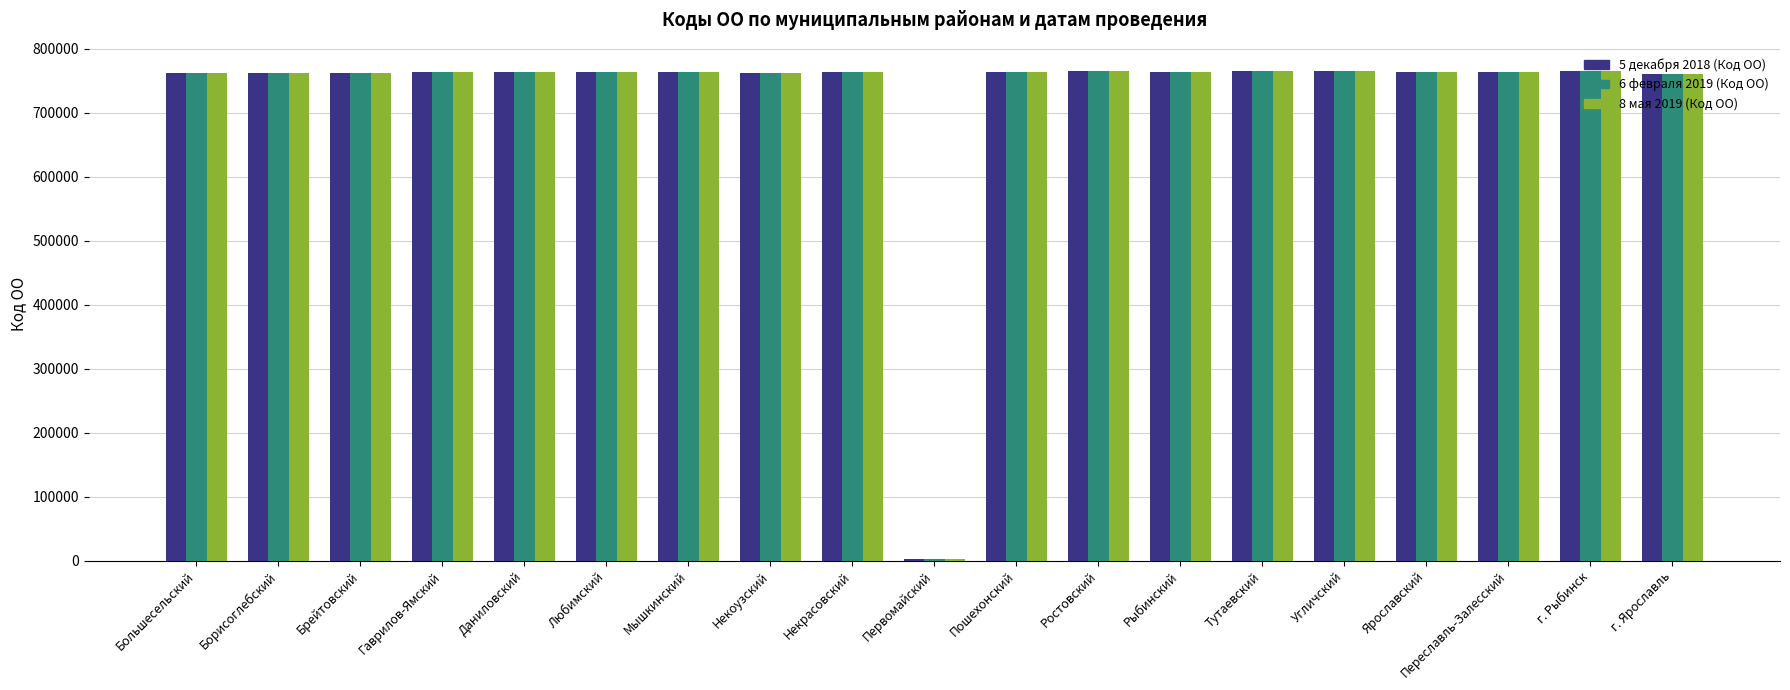

At how many categories does at least one series exceed 419671?

18